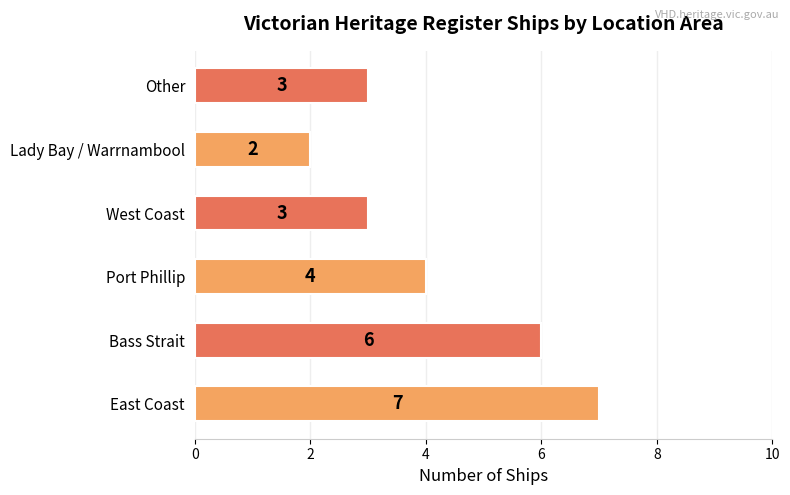

Does the chart contain any negative values?

No